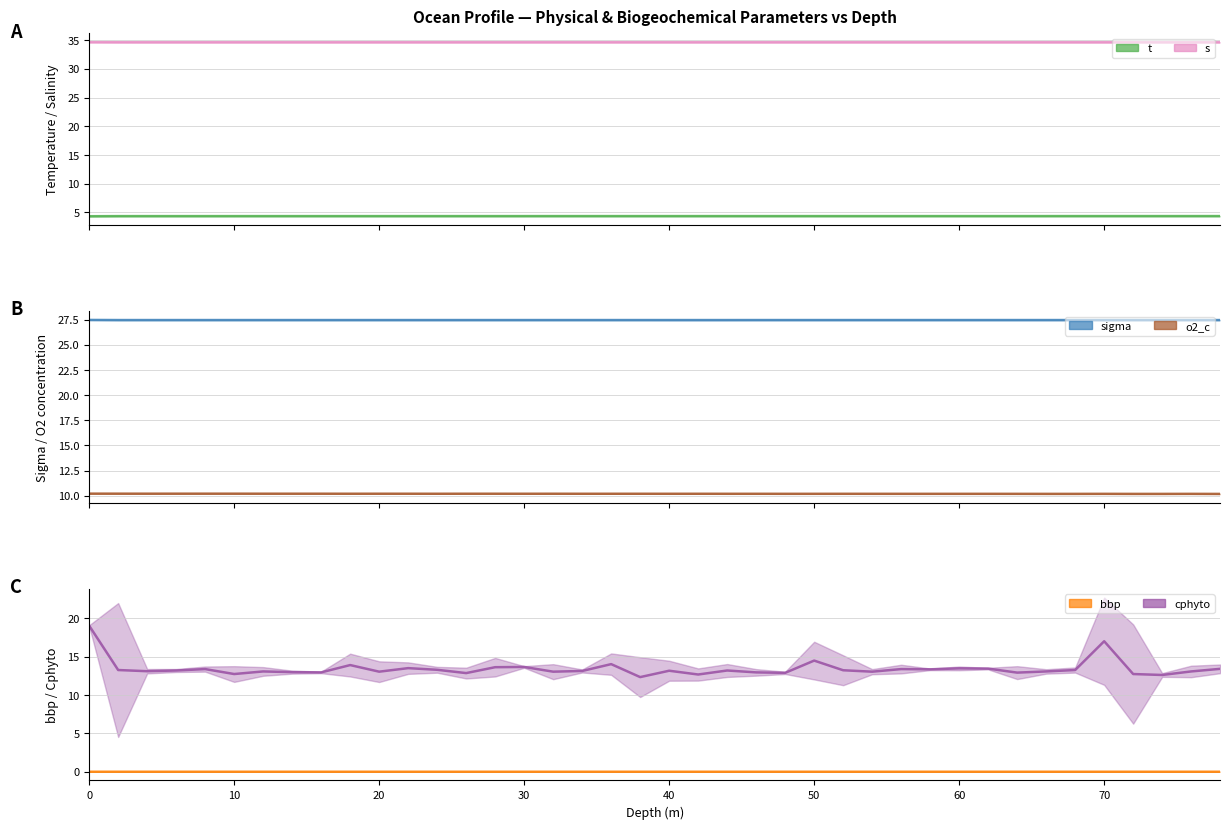

True or false: s has more than 1 points higher than both neighbors.

False